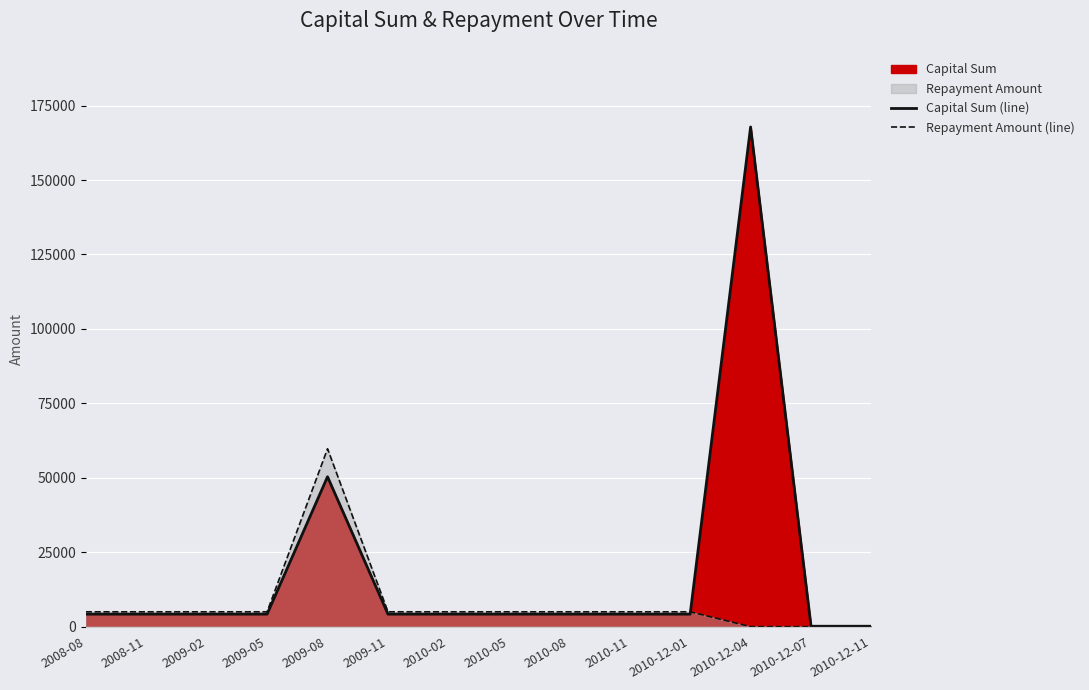

How many data points in Repayment Amount (line) are less than 4980?

3